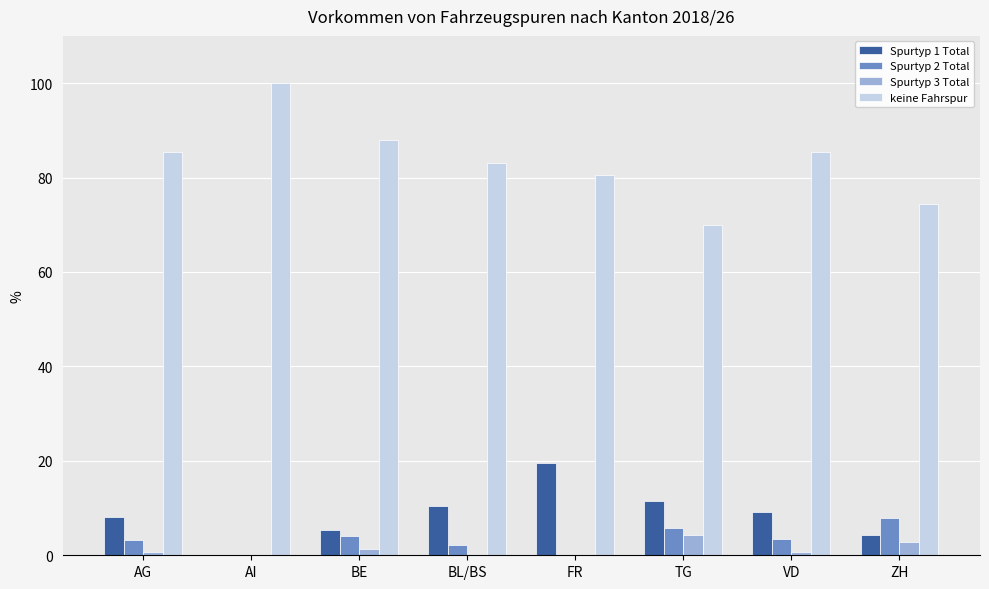

Where does the Spurtyp 1 Total series first go above 9?

BL/BS